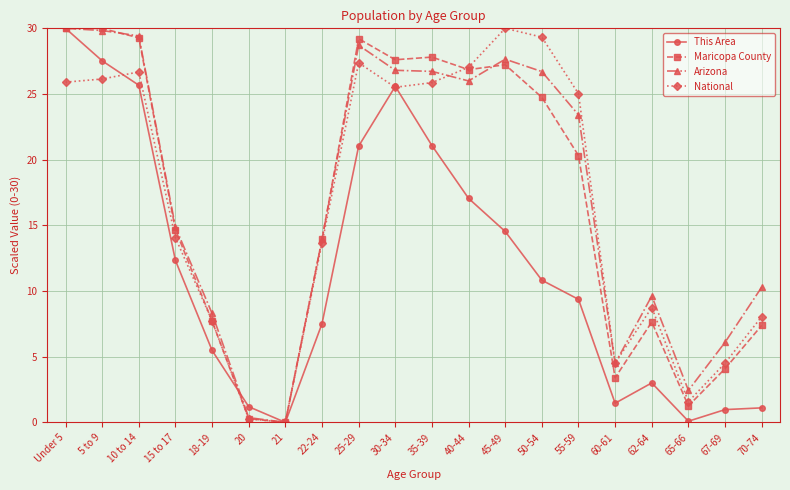

How many distinct data groups are displayed?

4